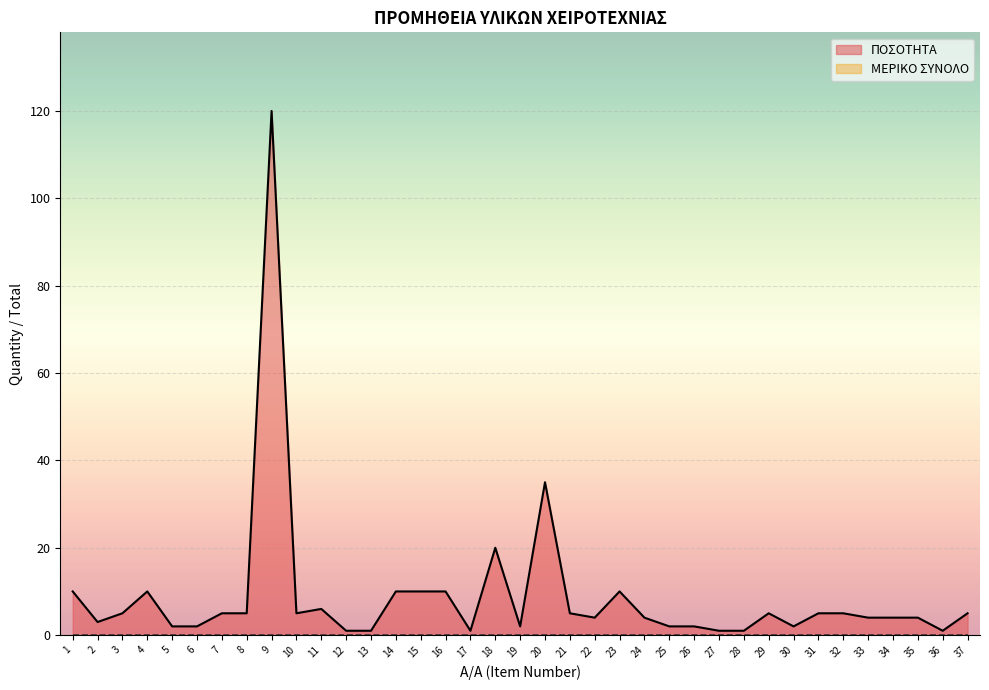

List the labels in order of value, smallest first.

12, 13, 17, 27, 28, 36, 5, 6, 19, 25, 26, 30, 2, 22, 24, 33, 34, 35, 3, 7, 8, 10, 21, 29, 31, 32, 37, 11, 1, 4, 14, 15, 16, 23, 18, 20, 9